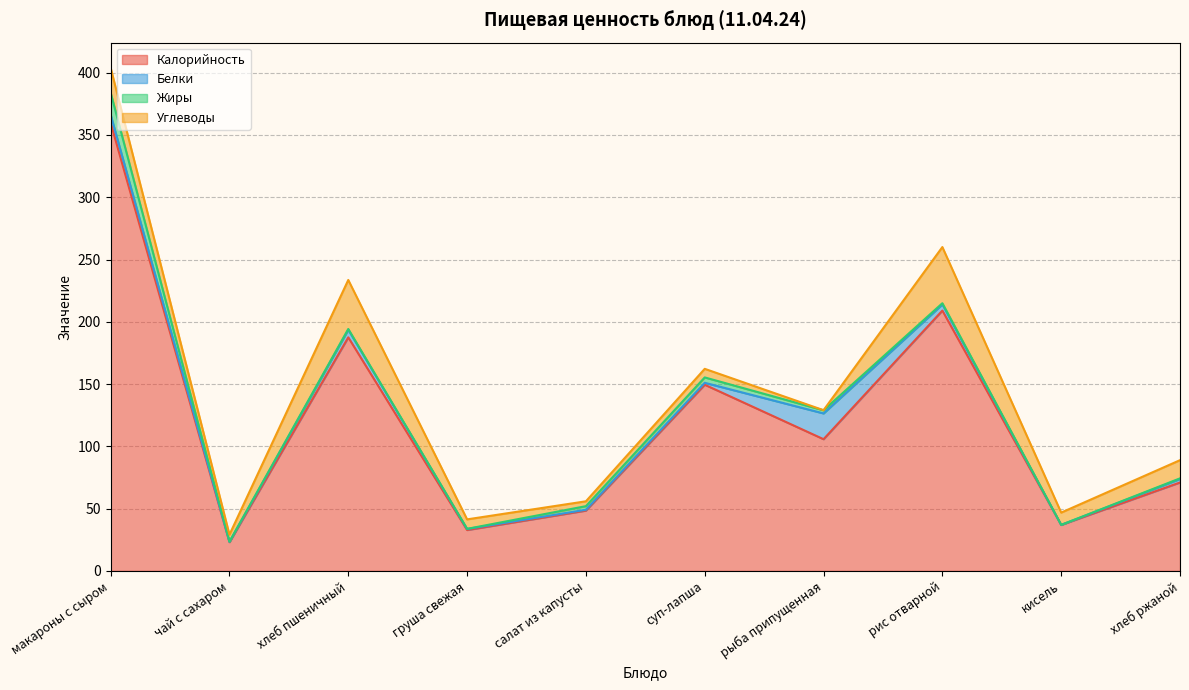

How many values in the Жиры series exceed 1?

4